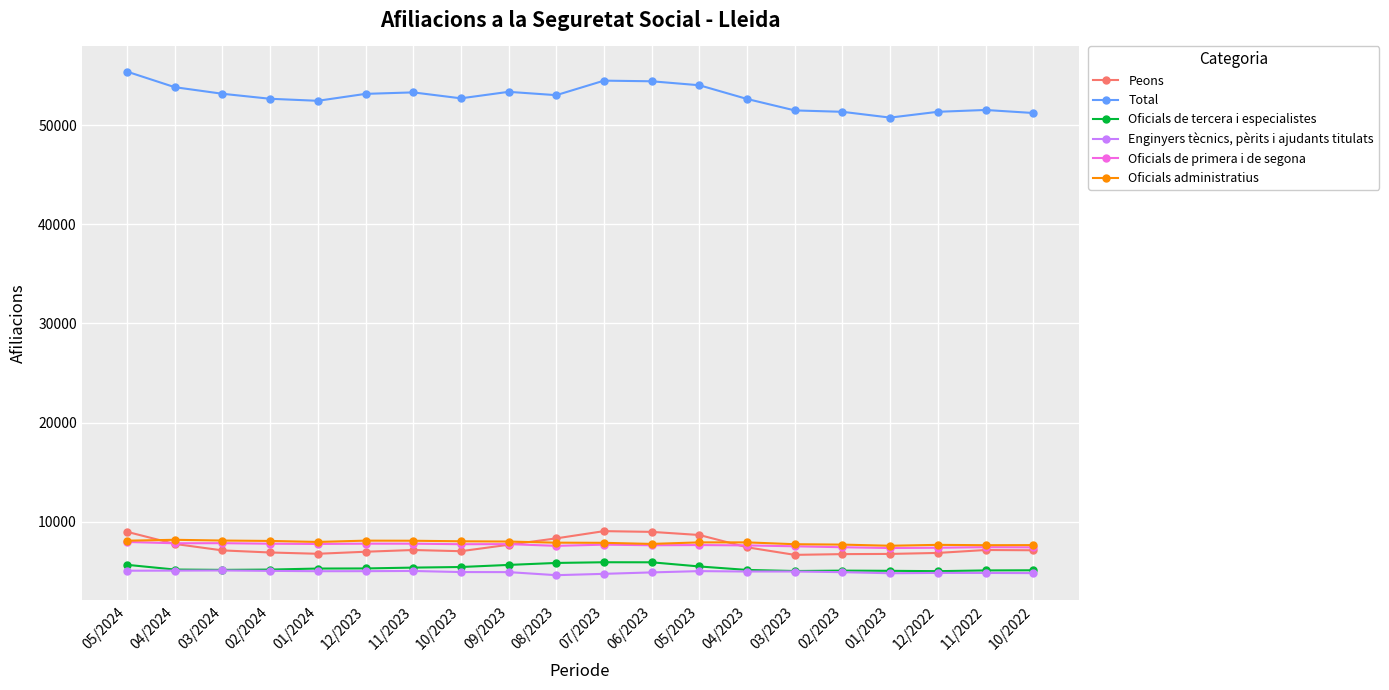

What is the difference between the maximum and minimum values in the Oficials administratius series?

600